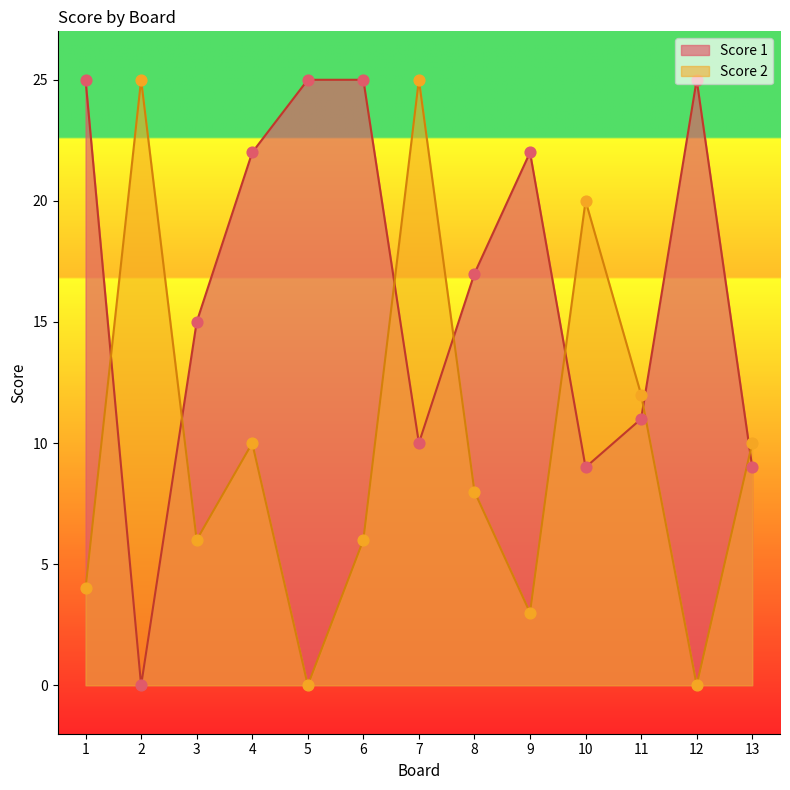

At how many categories does at least one series exceed 5?

13